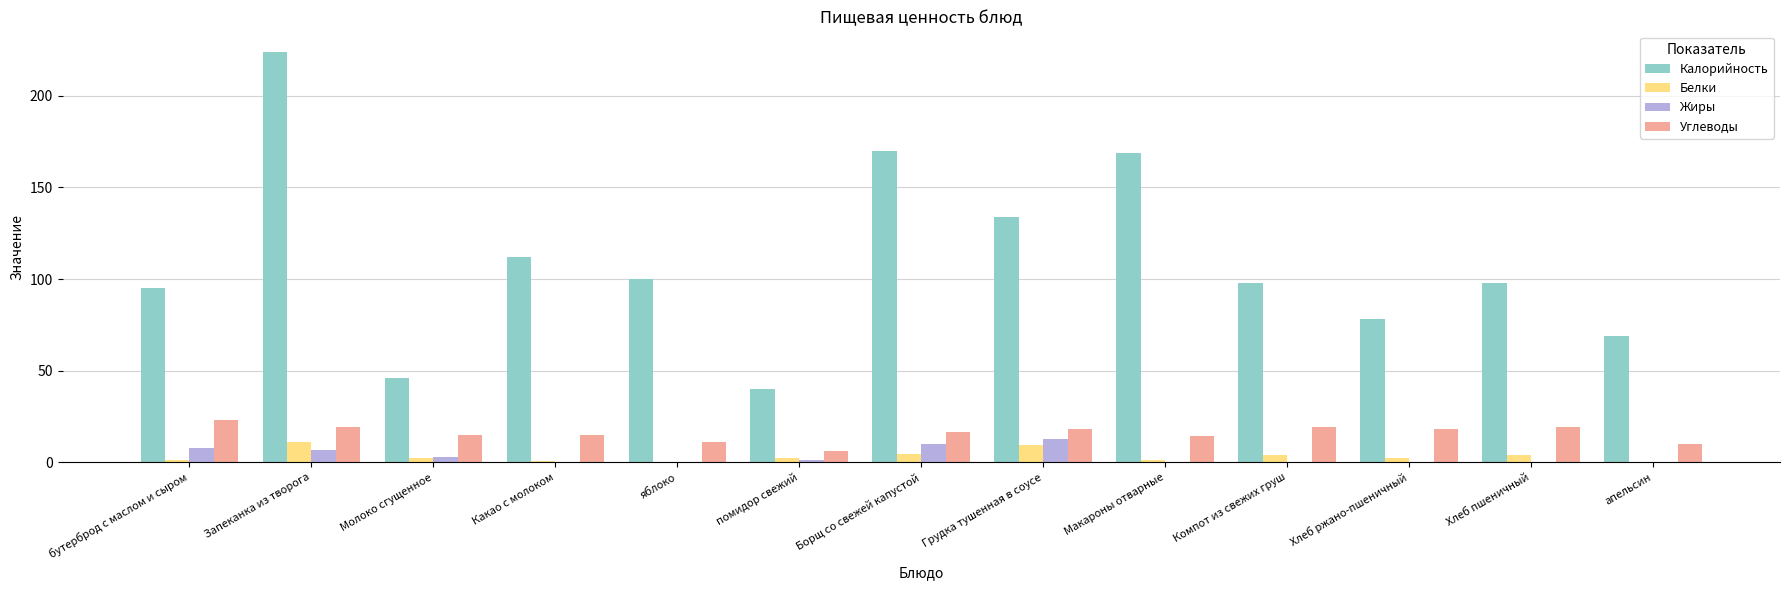

How many categories are shown in the chart?

13